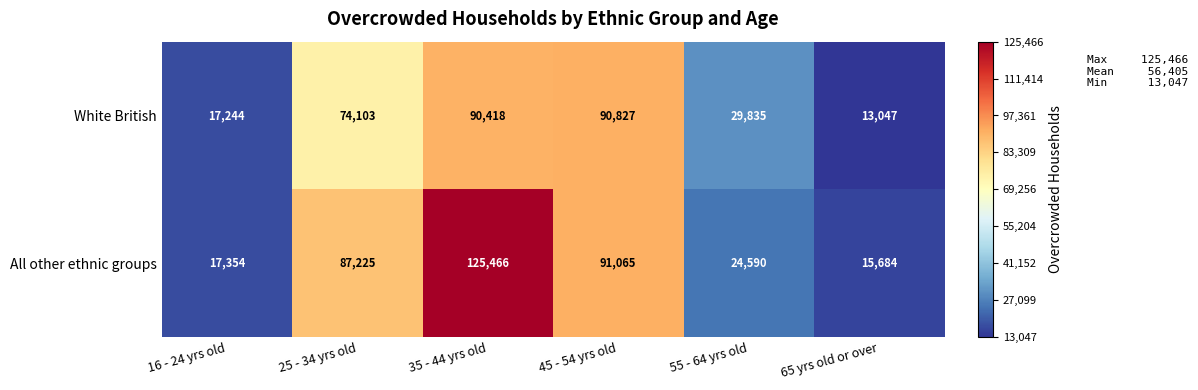

What is the sum of all White British values?

315474